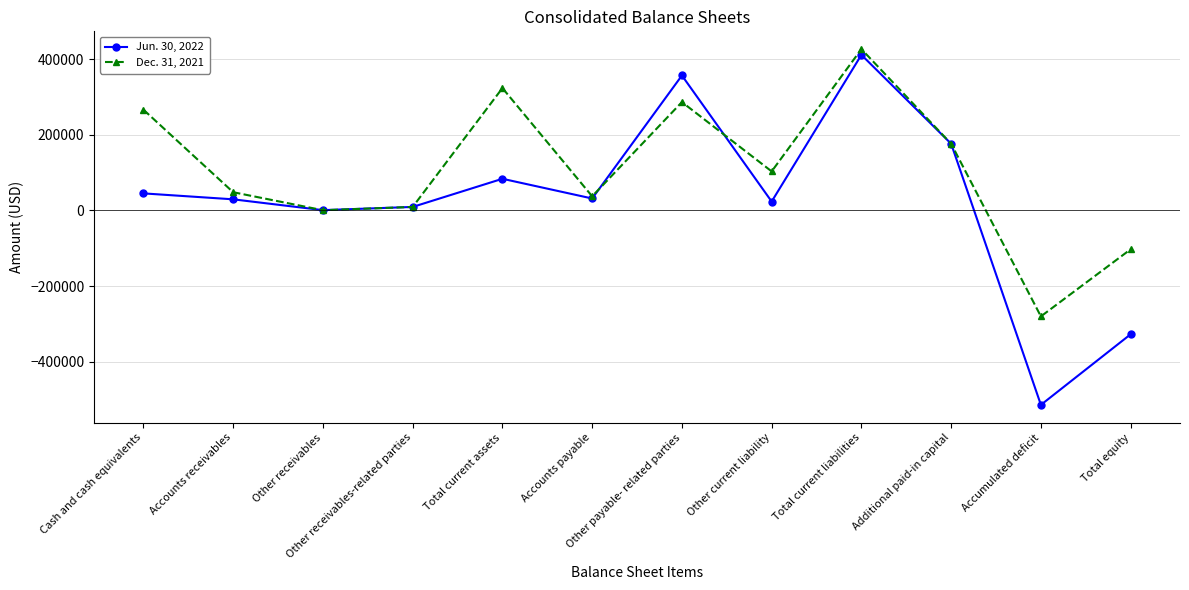

Which category has the lowest value across all series?

Accumulated deficit